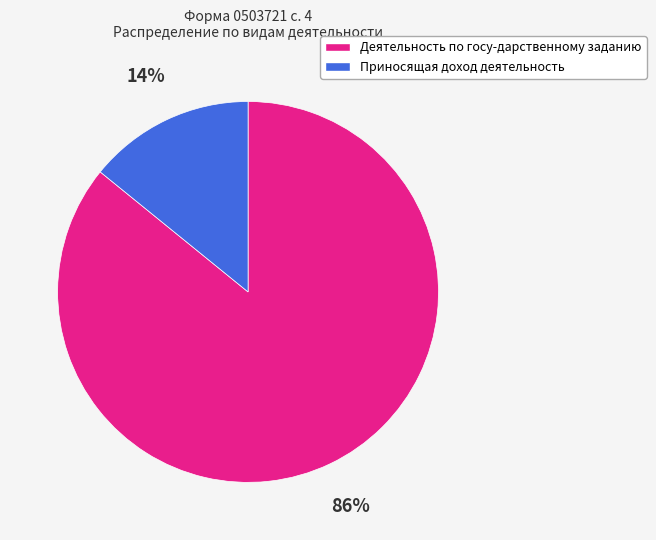

Which slice represents more than half of the pie?

Деятельность по госу-дарственному заданию